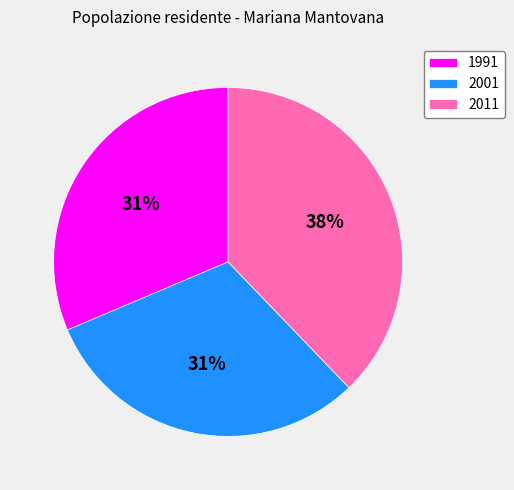

Do 1991 and 2001 together represent more than half of the pie?

Yes